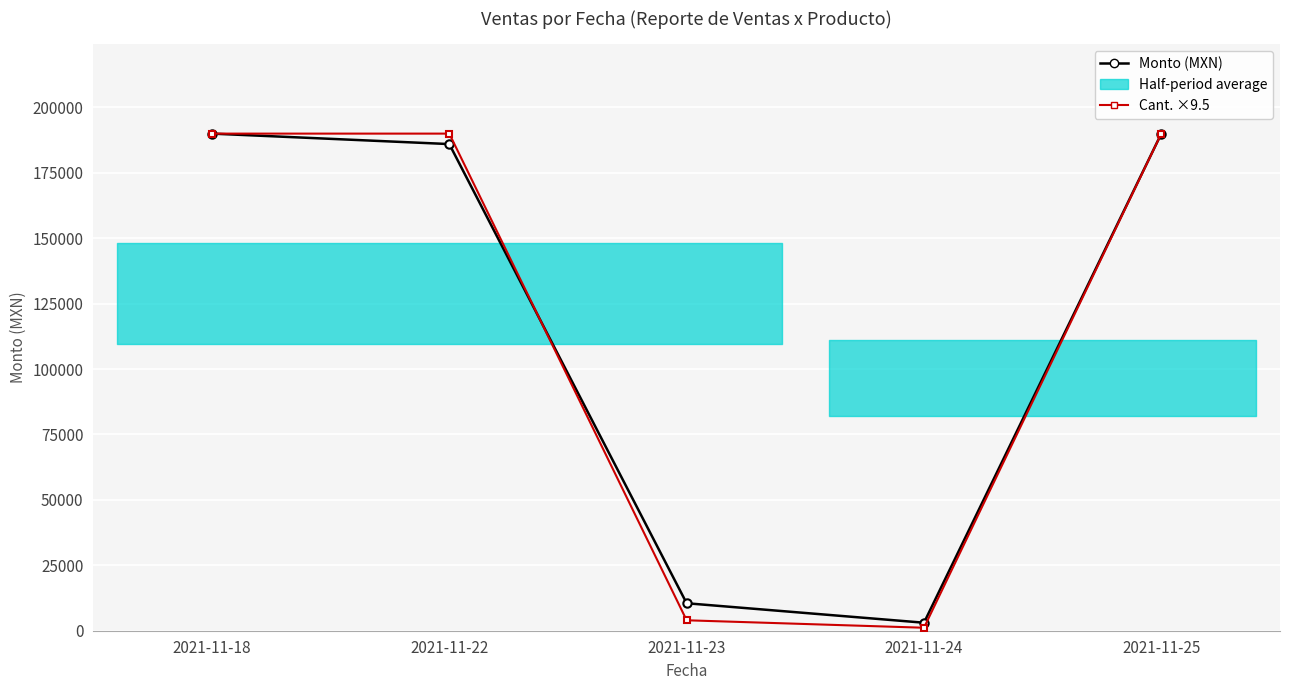

True or false: Cant. ×9.5 has a value of 190000 at 2021-11-18.

True